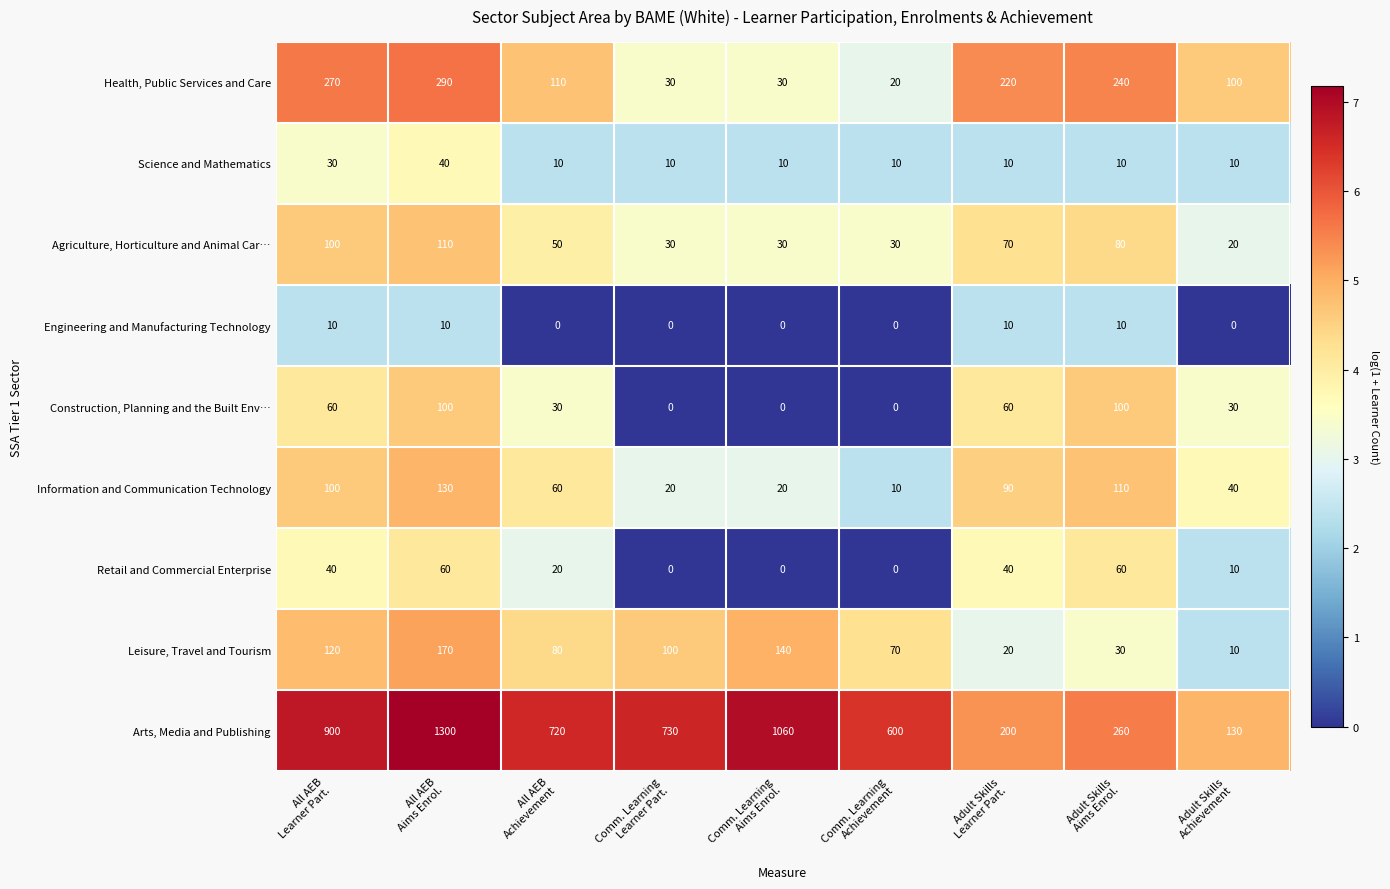

Which series has the widest spread of values?

Arts, Media and Publishing